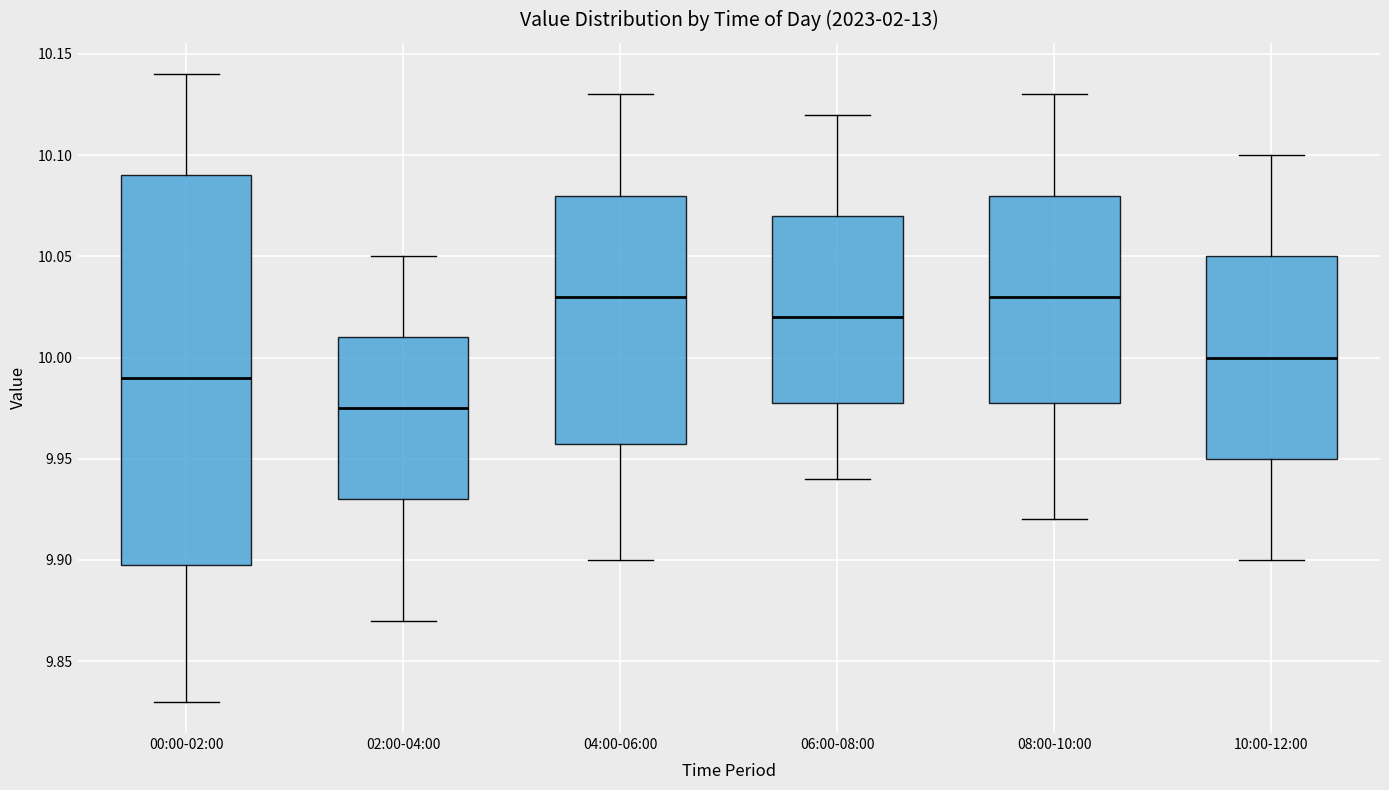

Which box's median line is the lowest?

02:00-04:00